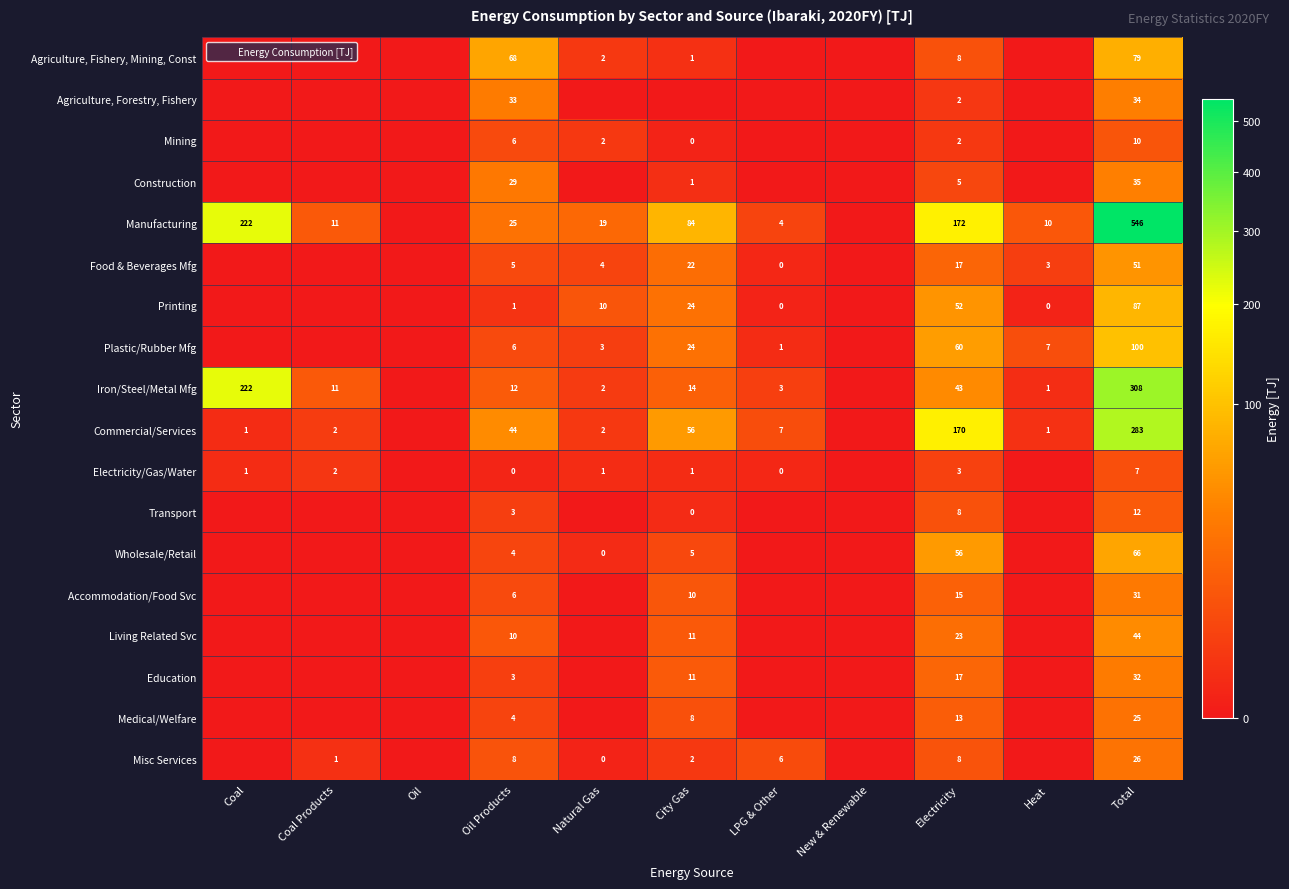

The Transport series shows 18.2 at Total. True or false?

False